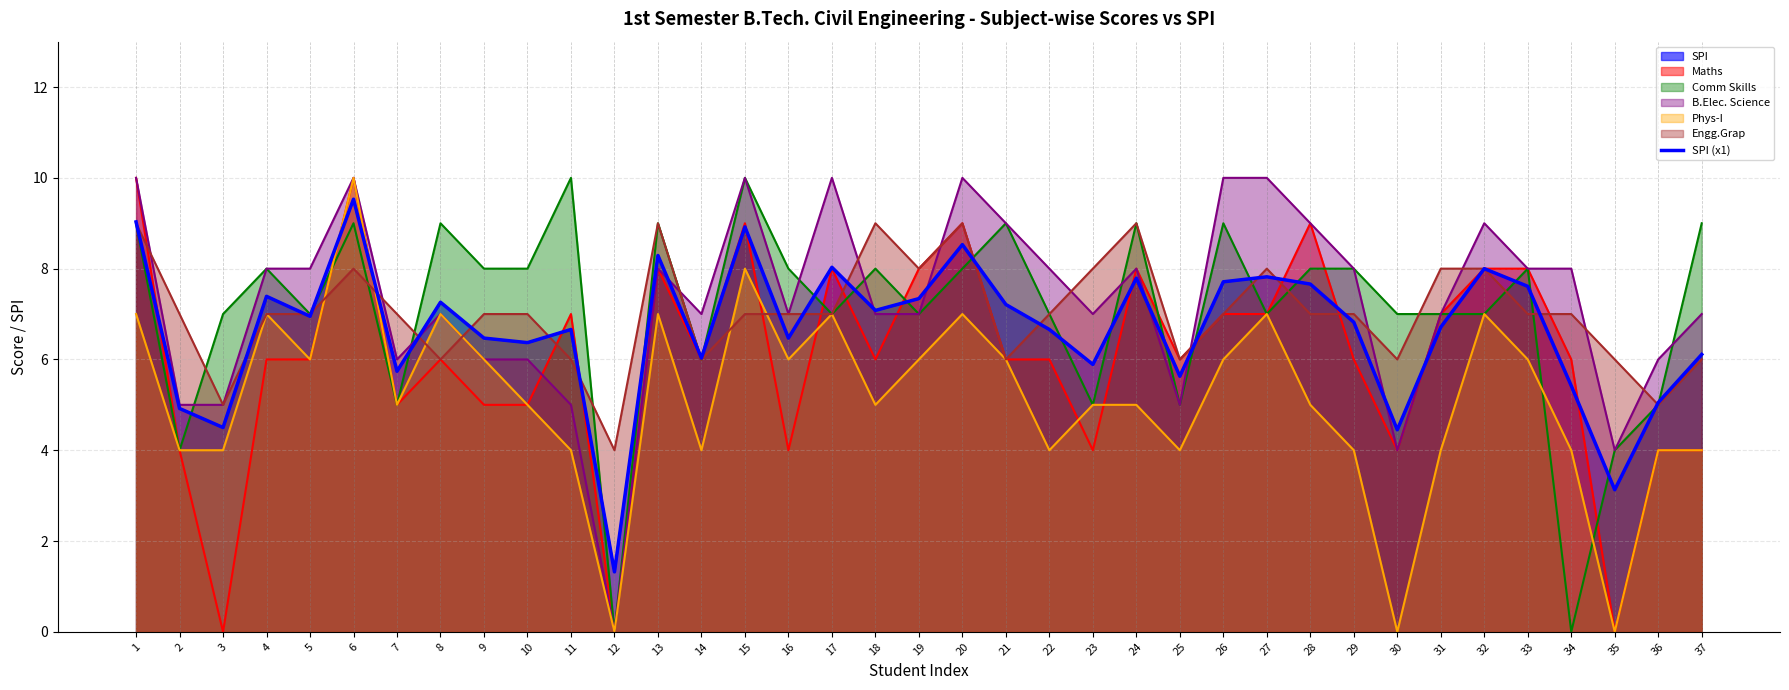

At which category does the data reach its first local peak?

4